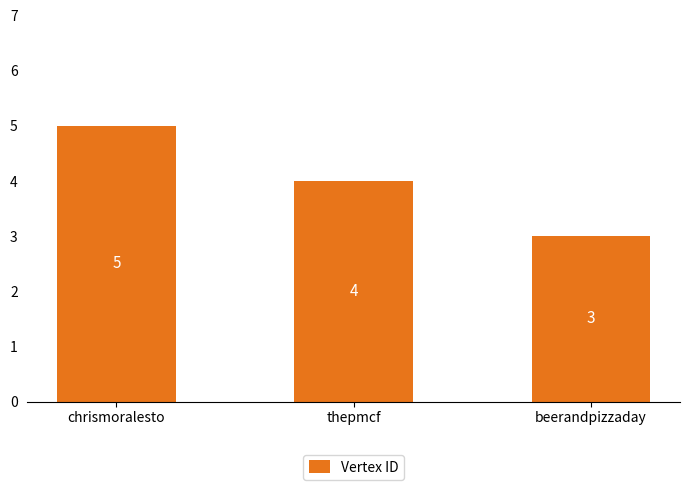

What is the sum of the values at thepmcf and chrismoralesto?

9